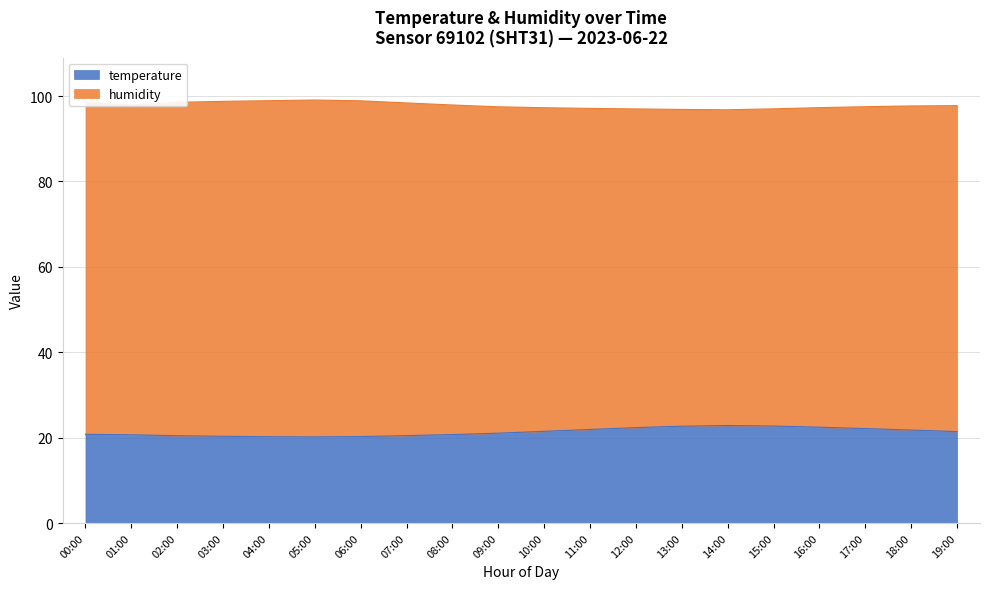

Is it true that the value at 05:00 is 20.2?

True